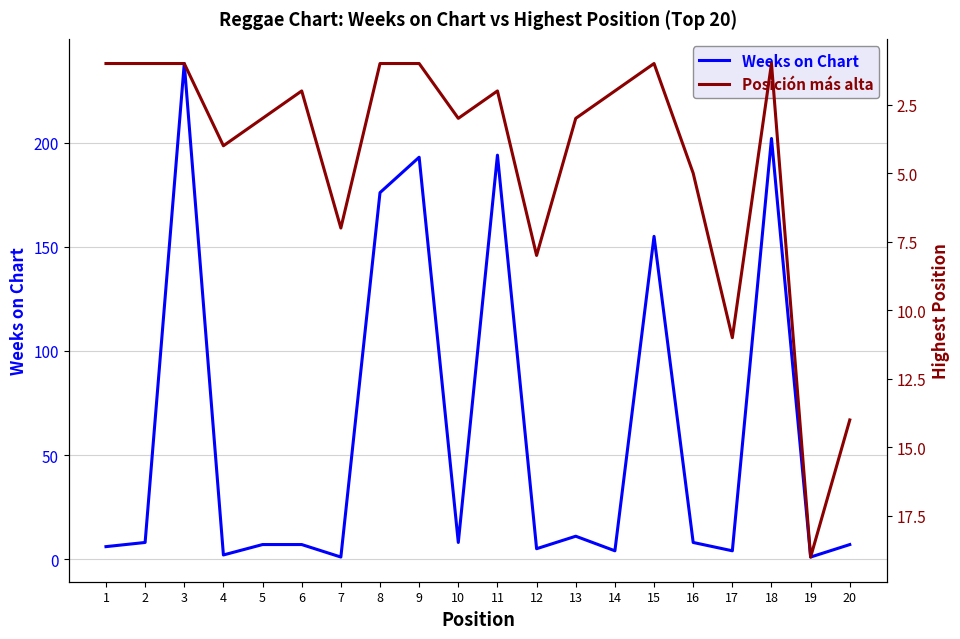

How many lines are shown in the chart?

2